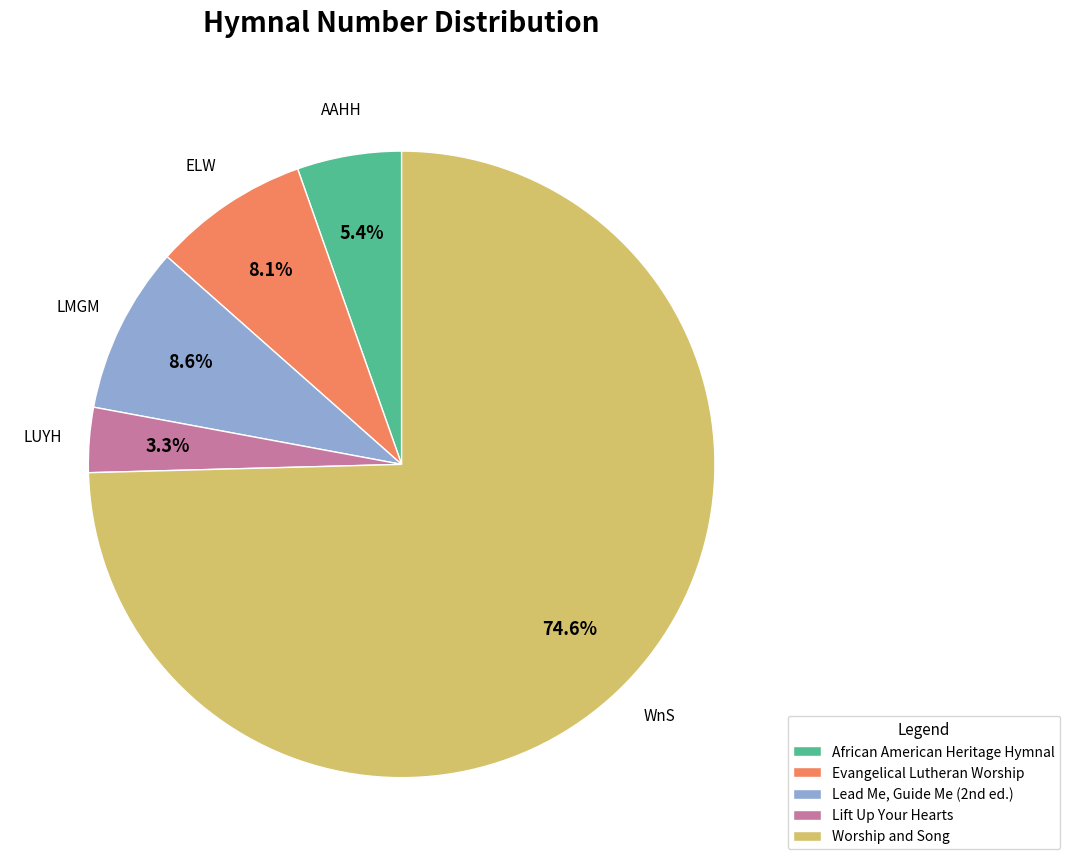

To the nearest percent, what is the difference between the Worship and Song and Evangelical Lutheran Worship slice percentages?

66%